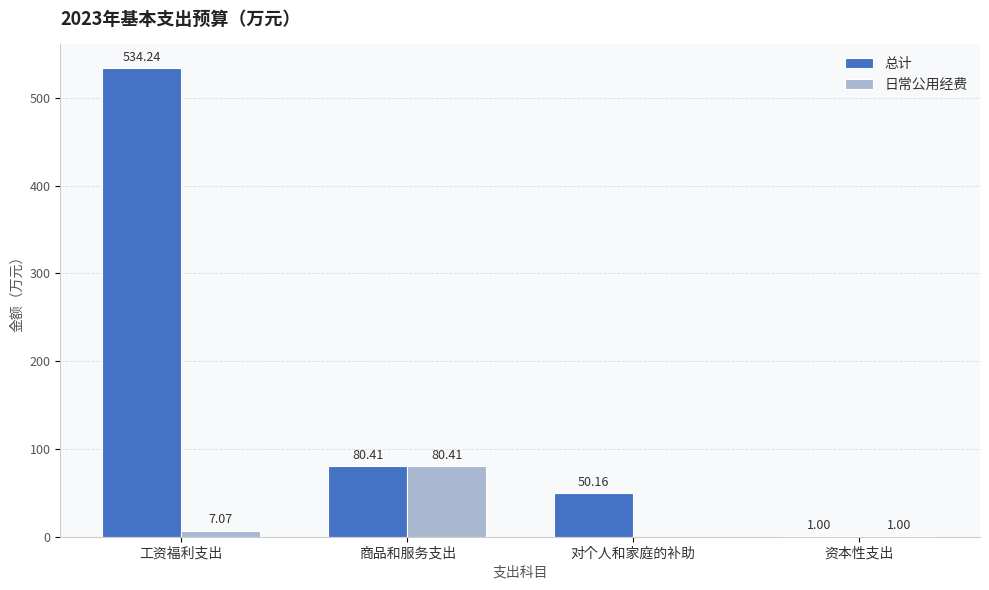

What is the sum of all 日常公用经费 values?

88.5